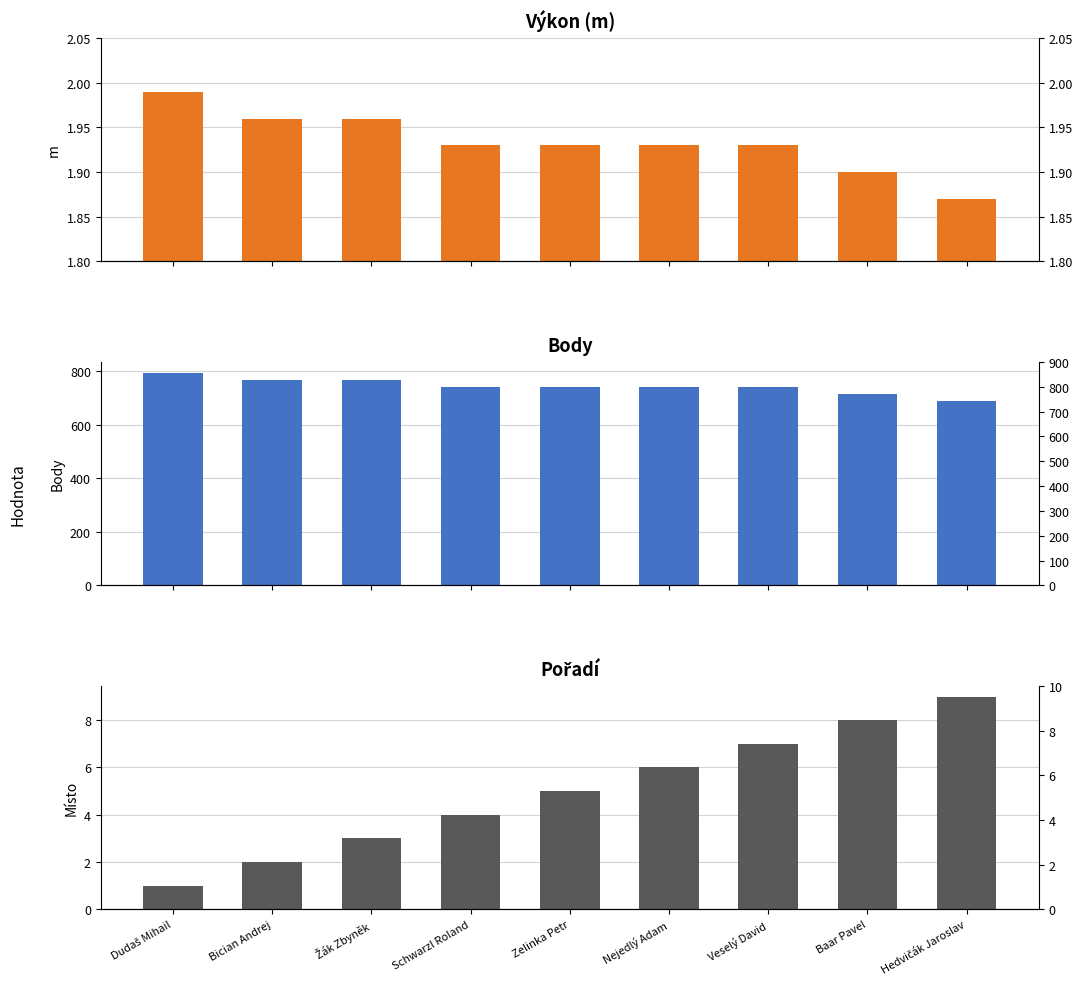

What position from the left is Dudaš Mihail?

1